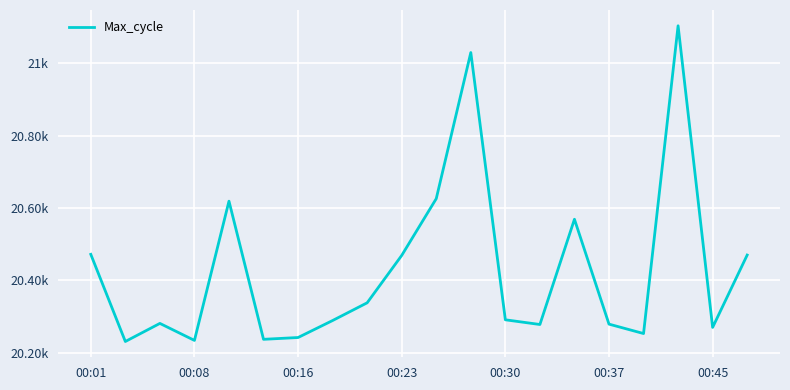

What is the smallest value displayed?

20231